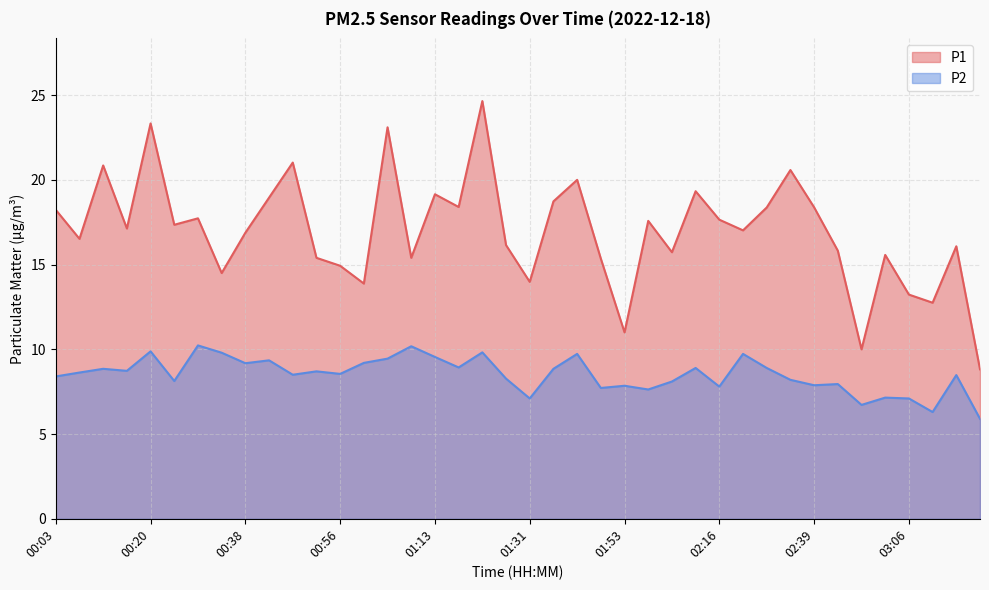

What is the difference between the second highest and minimum values in the P2 series?

4.3